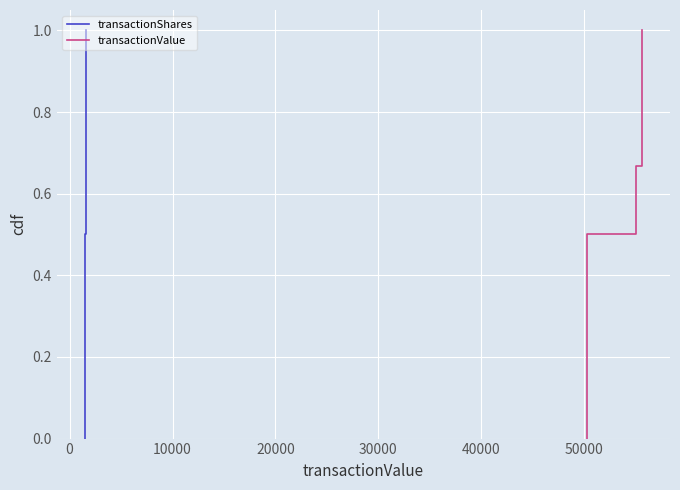

What is the label of the 5th point from the right?

10000